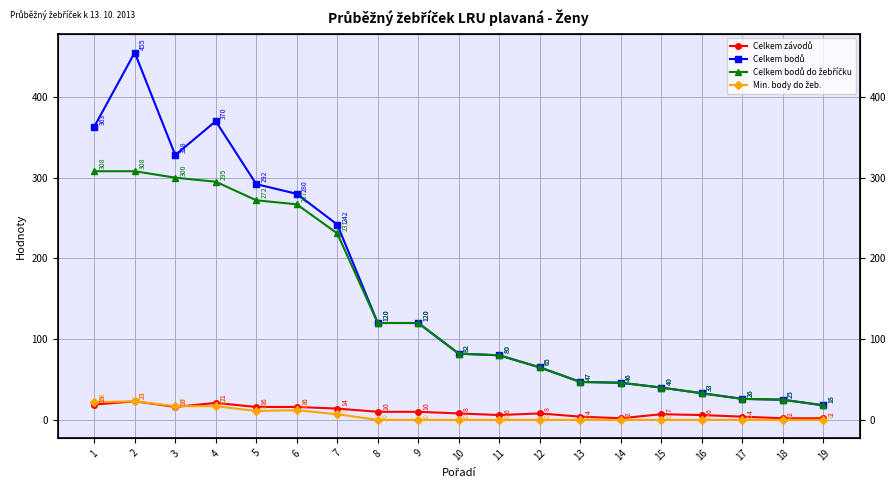

What is the value of the Min. body do žeb. point at the 2nd from the left?

23